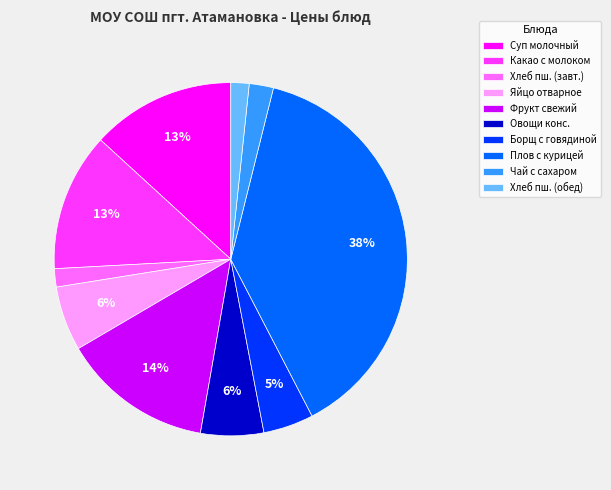

True or false: Какао с молоком accounts for 18% of the total.

False